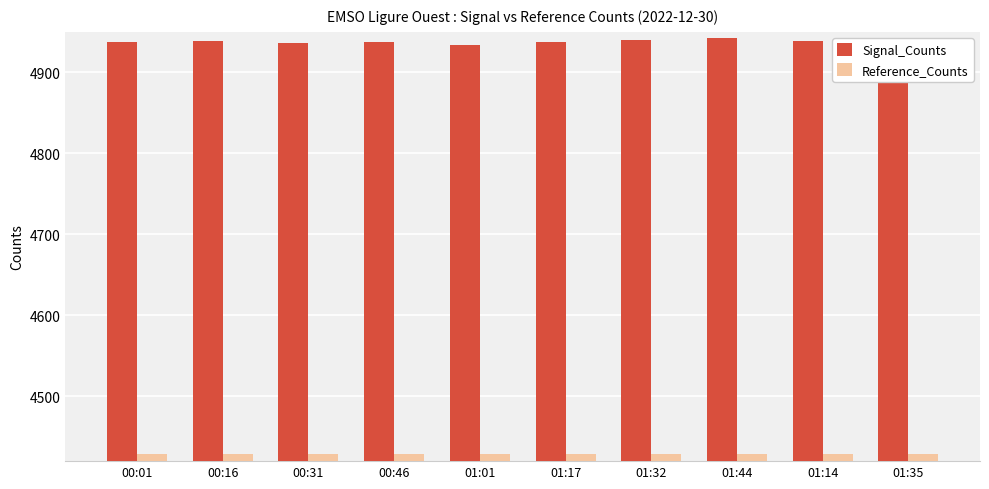

What is the sum of the Reference_Counts values at 01:32 and 01:14?

8858